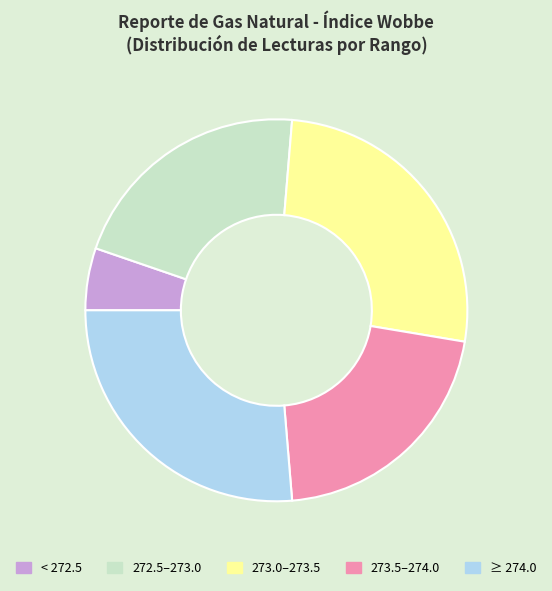

What is the ratio of the value at 272.5–273.0 to the value at ≥ 274.0?

0.8